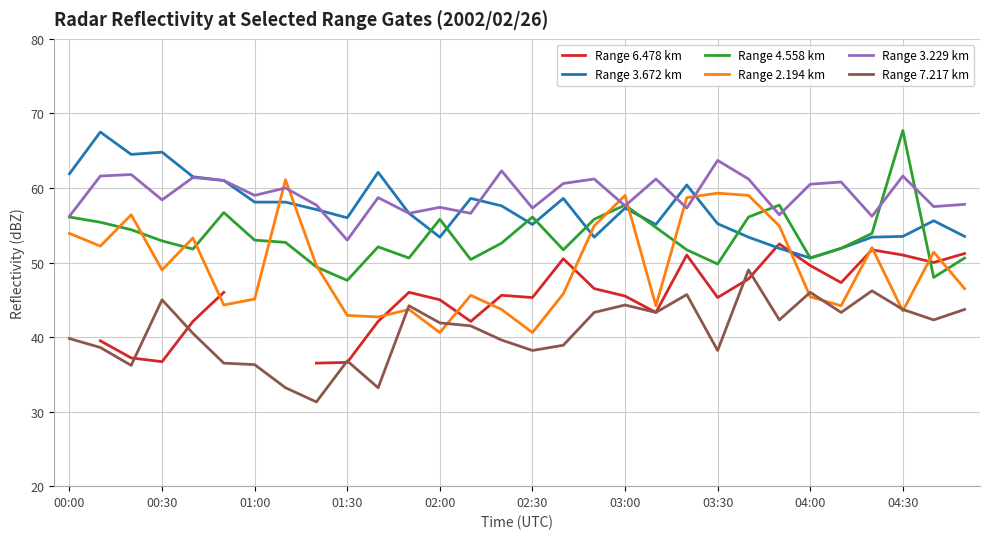

True or false: Range 7.217 km and Range 3.672 km cross at least once.

False